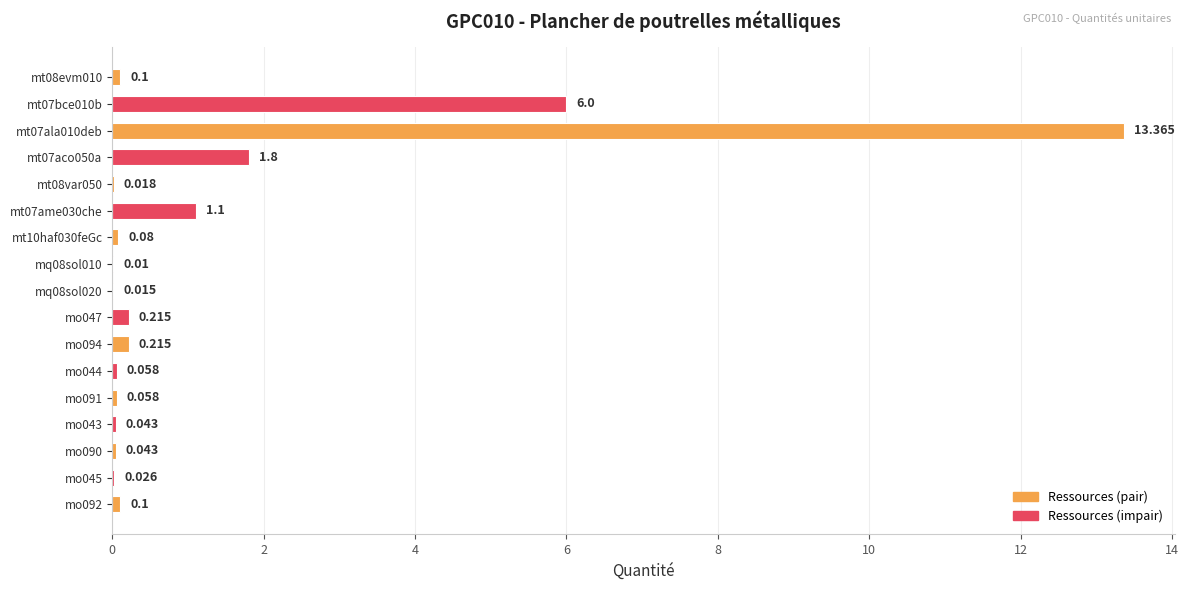

What is the difference between the second highest and minimum values?

6.0